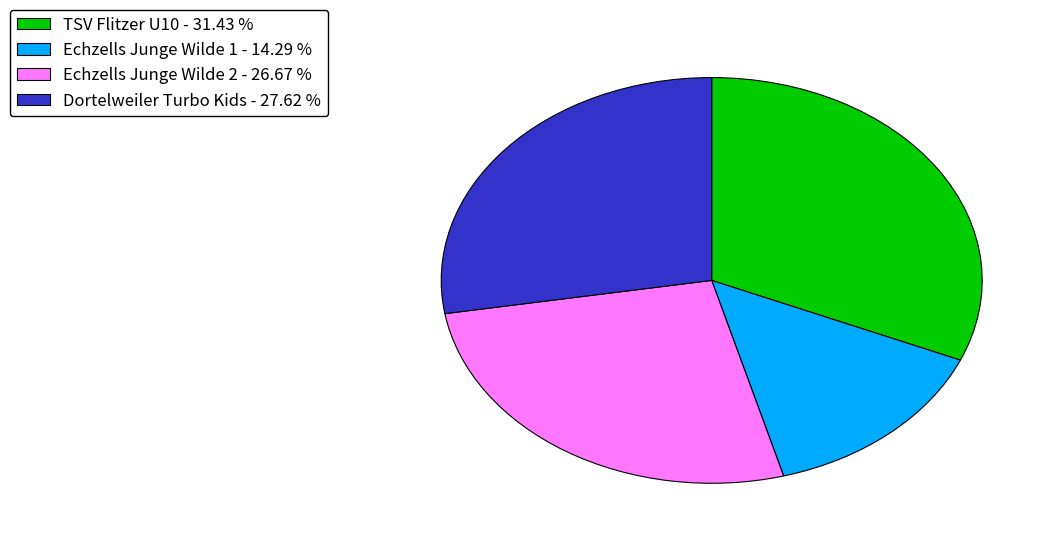

Does Echzells Junge Wilde 1 - 14.29 % represent more than half of the total?

No